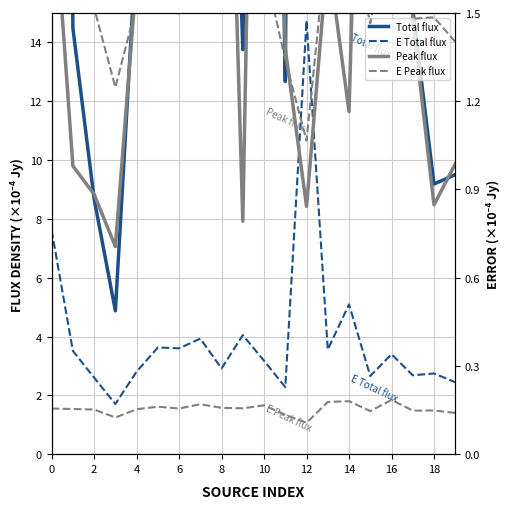

How many interior local valleys does the Total flux series have?

6